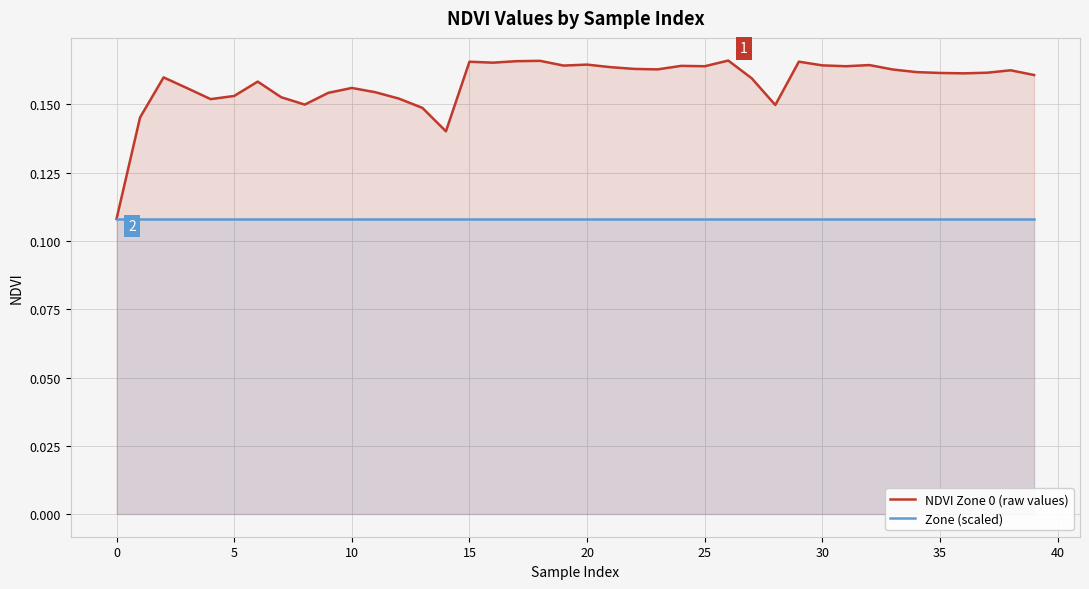

Between 16 and 27, which series saw the biggest shift?

NDVI Zone 0 (raw values)